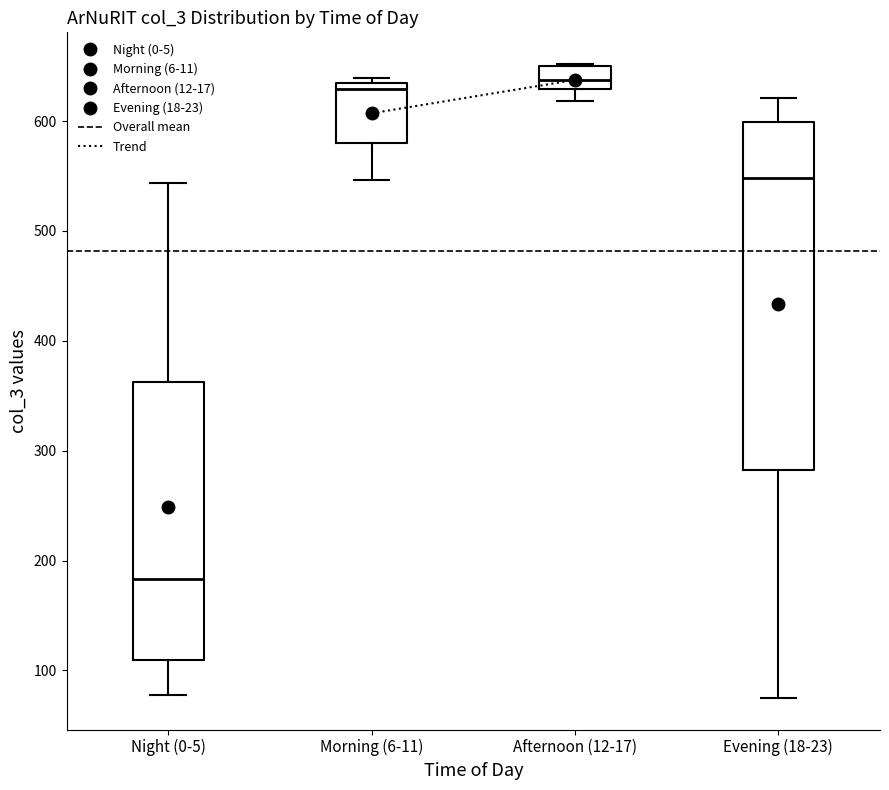

Reading left to right, transcribe this box plot: for each box, give where its median line is, the range the box spans, and where its two whiskers end, as read against the y-axis. The values are not printed on the chart, so give them approximately, as read against the axis.

Night (0-5): median 180, box 110 to 360, whiskers 80 to 540
Morning (6-11): median 630 (just below the box's upper edge), box 580 to 630, whiskers 550 to 640
Afternoon (12-17): median 640, box 630 to 650, whiskers 620 to 650
Evening (18-23): median 550, box 280 to 600, whiskers 80 to 620